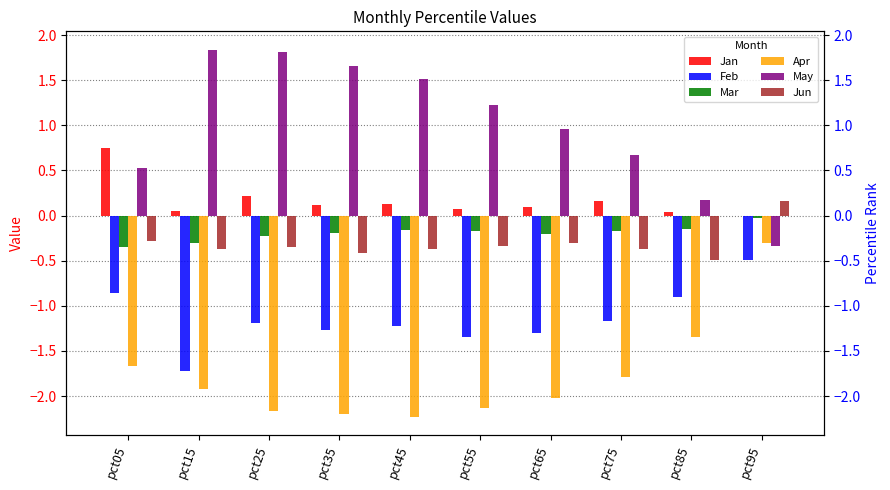

What is the total value across all series at pct85?

-2.7